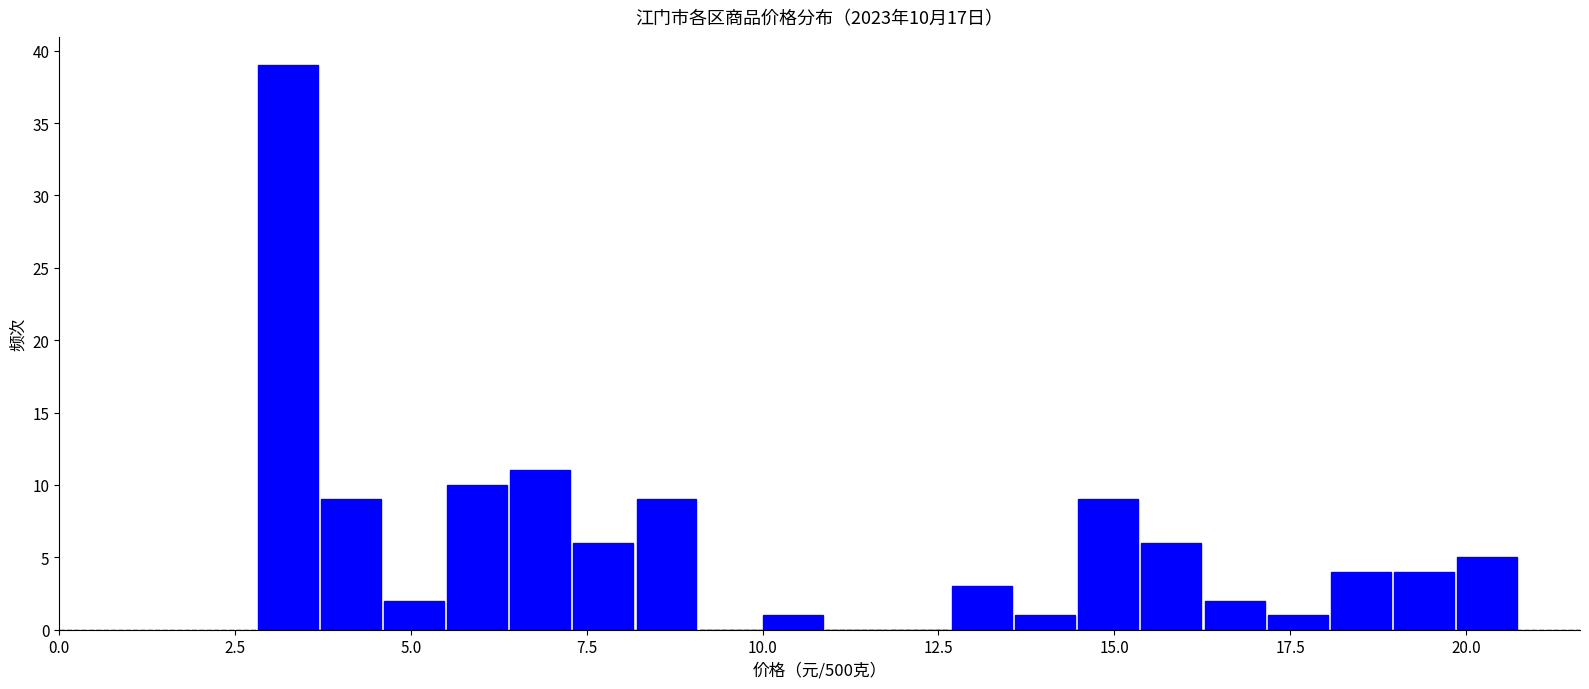

Around what value on the x-axis is the tallest bar? Give the approximate position of its centre, as read against the axis.

3.0